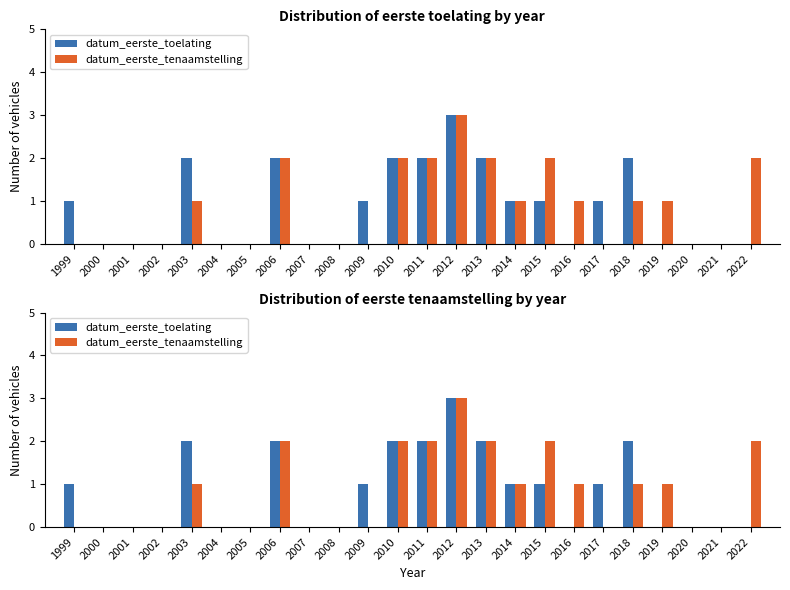

The value of datum_eerste_toelating at 2015 is 1. True or false?

True